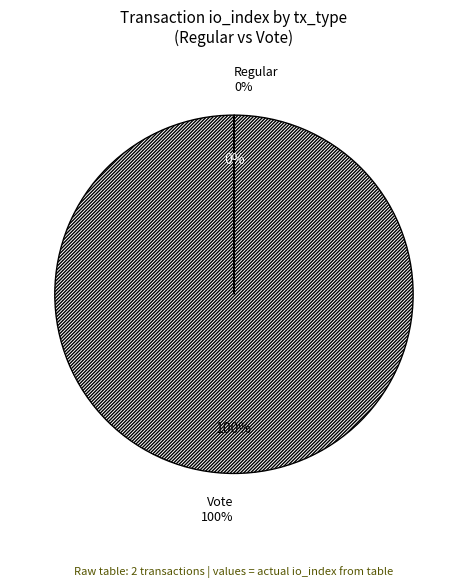

The tx_type=Vote (io_index=3) slice represents 100% of the pie. True or false?

True